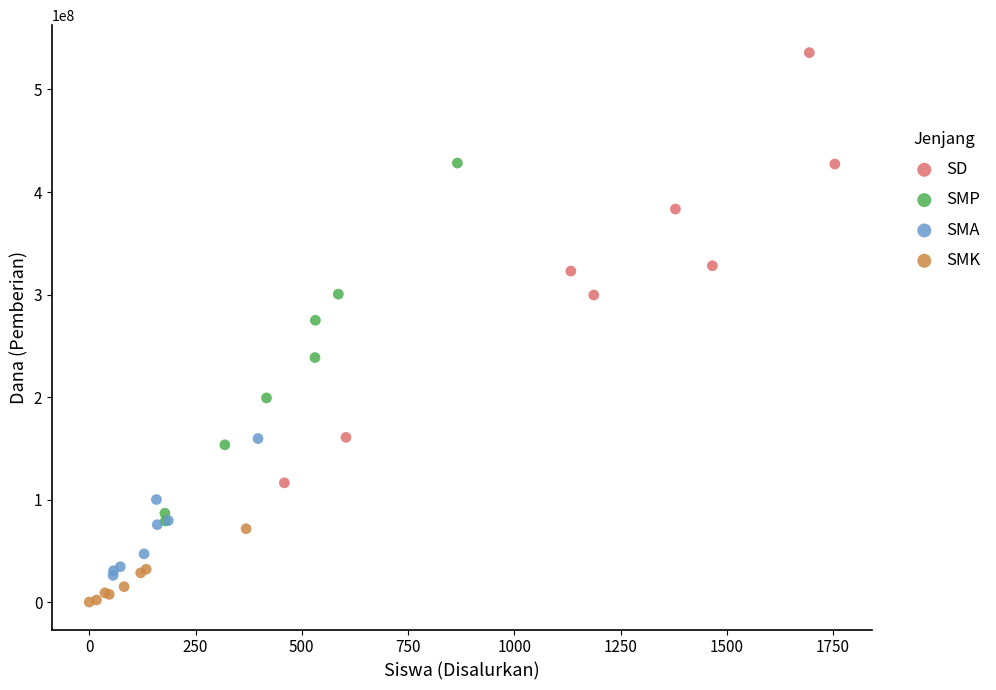

Which series has the largest Y range (max minus min)?

SD